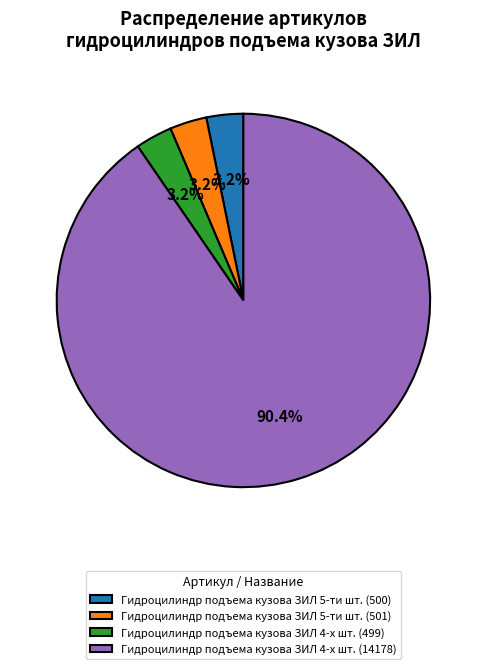

What percentage is NOT represented by Гидроцилиндр подъема кузова ЗИЛ 4-х шт. (14178)?

9.6%